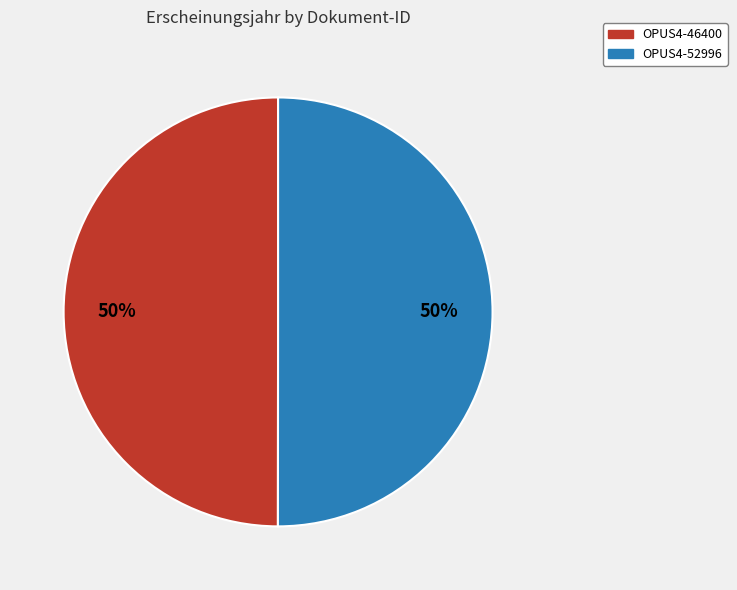

Combined, do OPUS4-52996 and OPUS4-46400 account for over 50%?

Yes